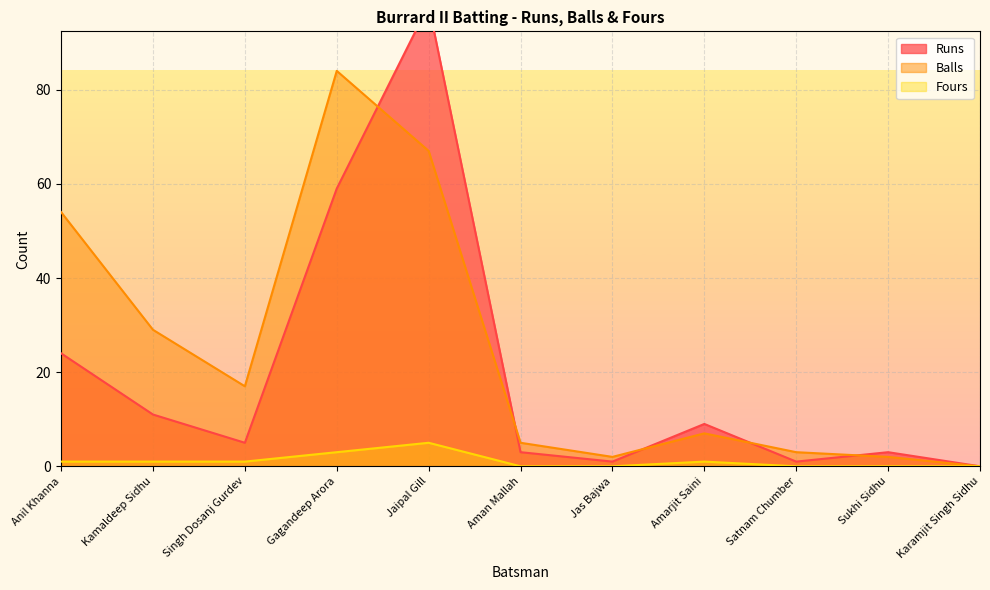

Which series has the largest total across all categories?

Balls